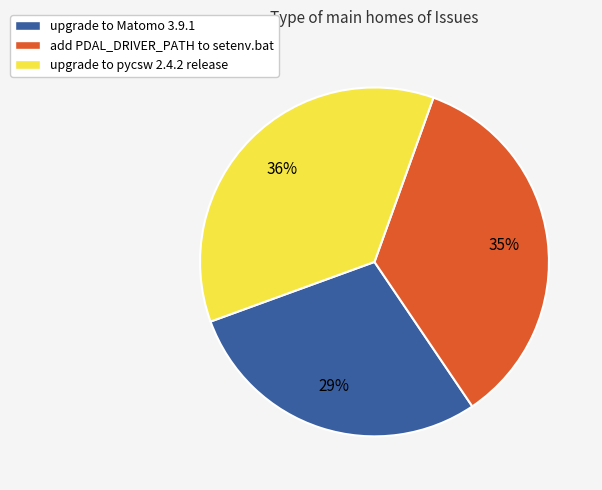

True or false: upgrade to Matomo 3.9.1 accounts for 15% of the total.

False